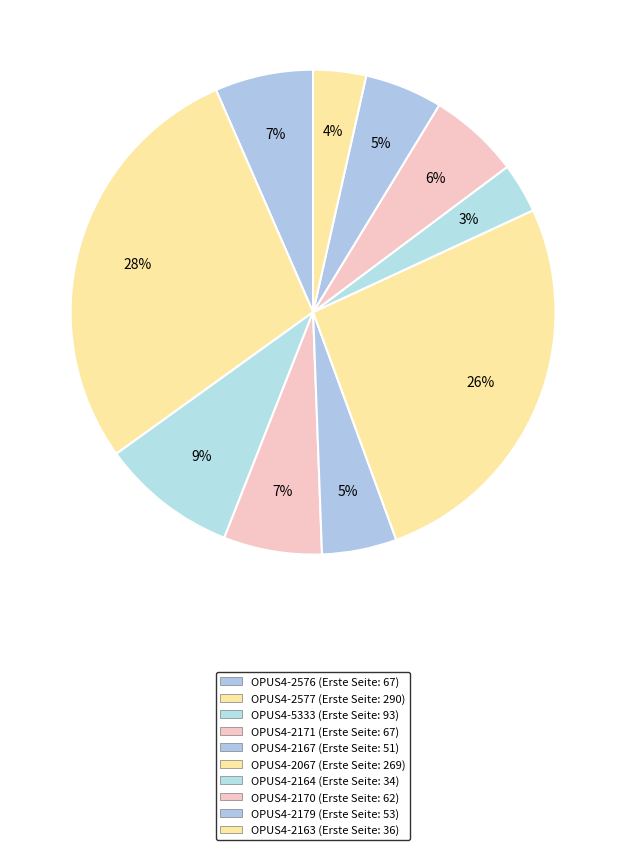

Is there a majority slice in this chart?

No